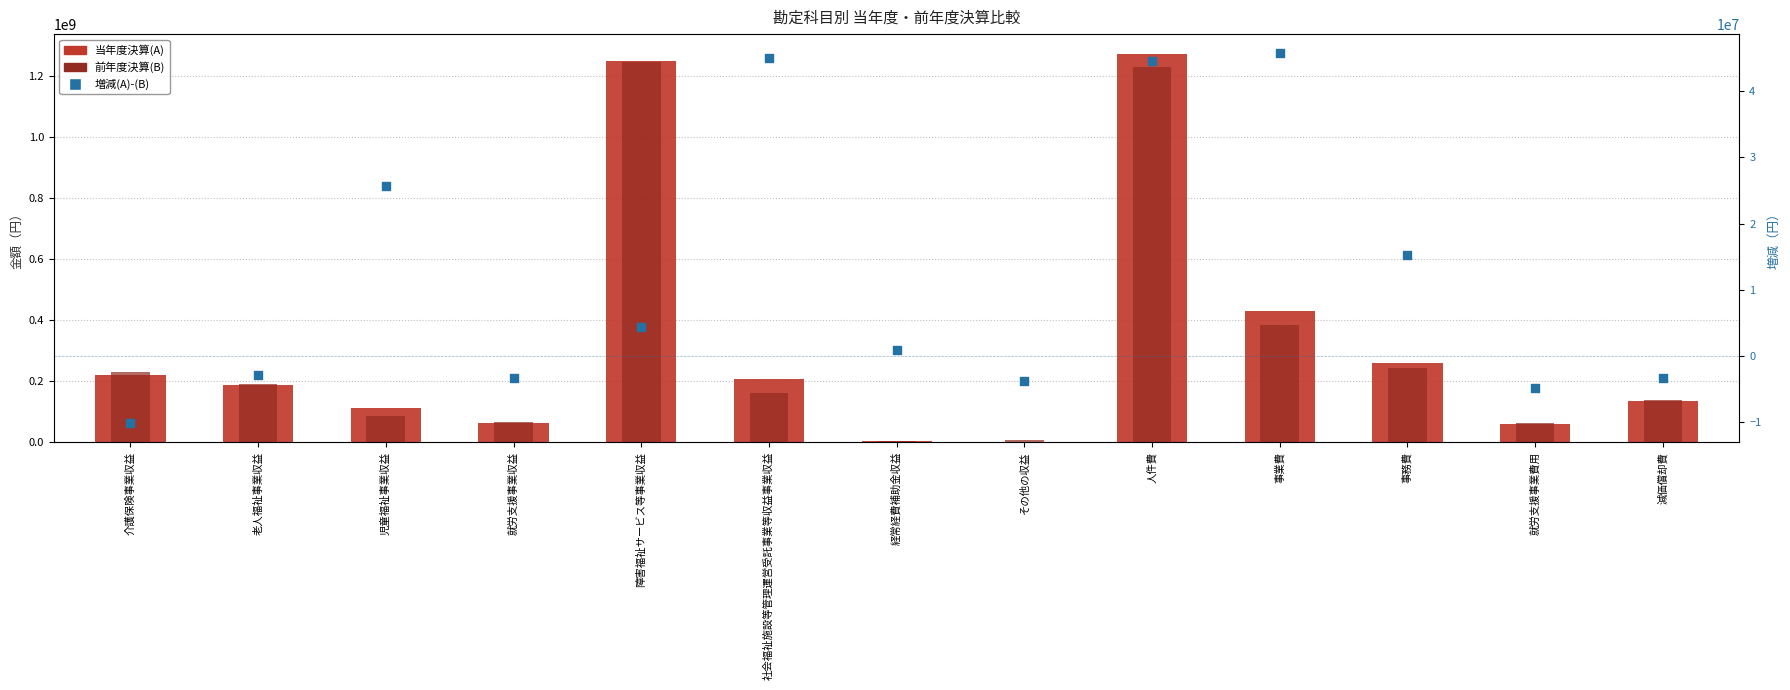

Is the value of 前年度決算(B) at 事務費 greater than the value of 当年度決算(A) at 就労支援事業費用?

Yes